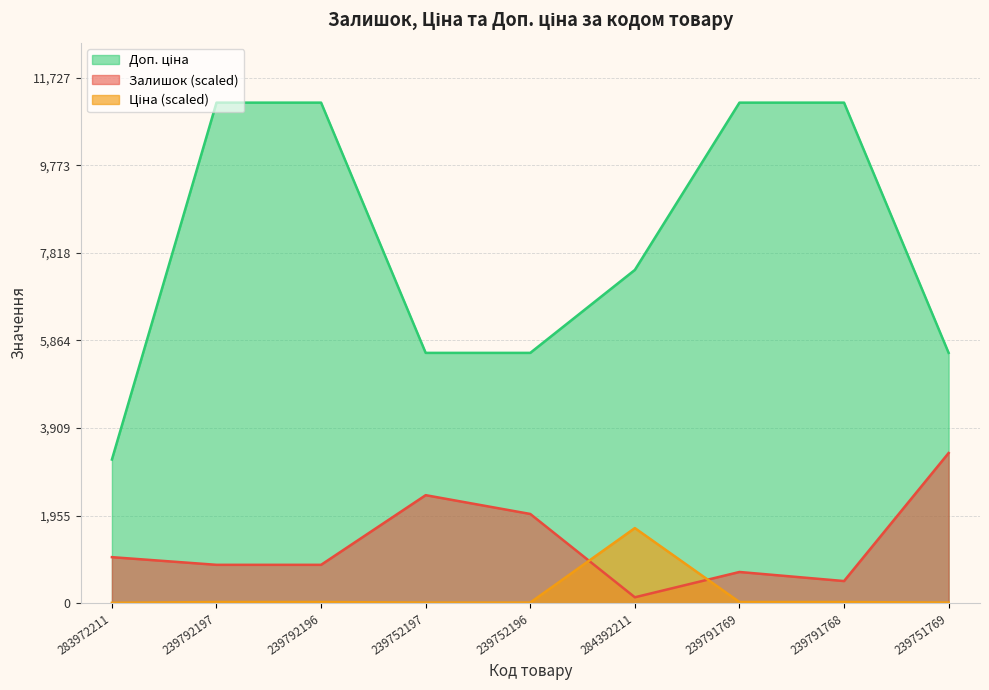

Reading left to right, what are all the values shown in this chart?

Залишок: 1026.6	855.5	855.5	2409.7	1990.5	131.2	695.8	493.3	3350.7
Ціна: 7.2	25.2	25.2	12.6	12.6	1675.3	25.2	25.2	12.6
Доп. ціна: 3205.0	11169.0	11169.0	5585.0	5585.0	7436.2	11169.0	11169.0	5585.0